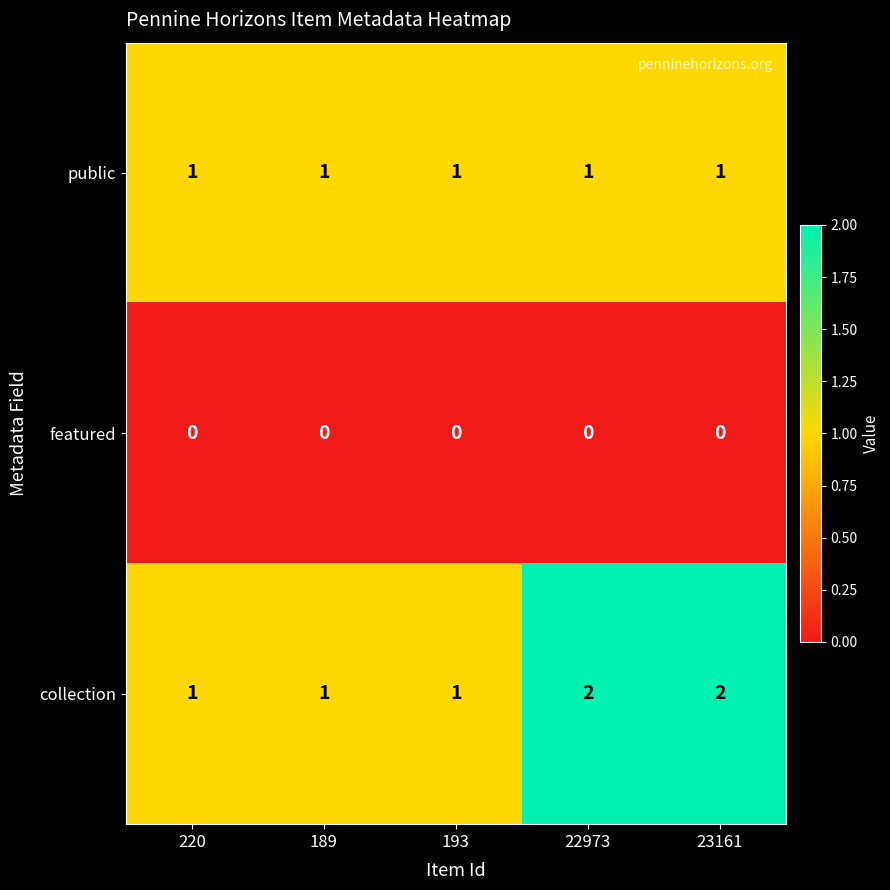

Which series has the widest spread of values?

collection